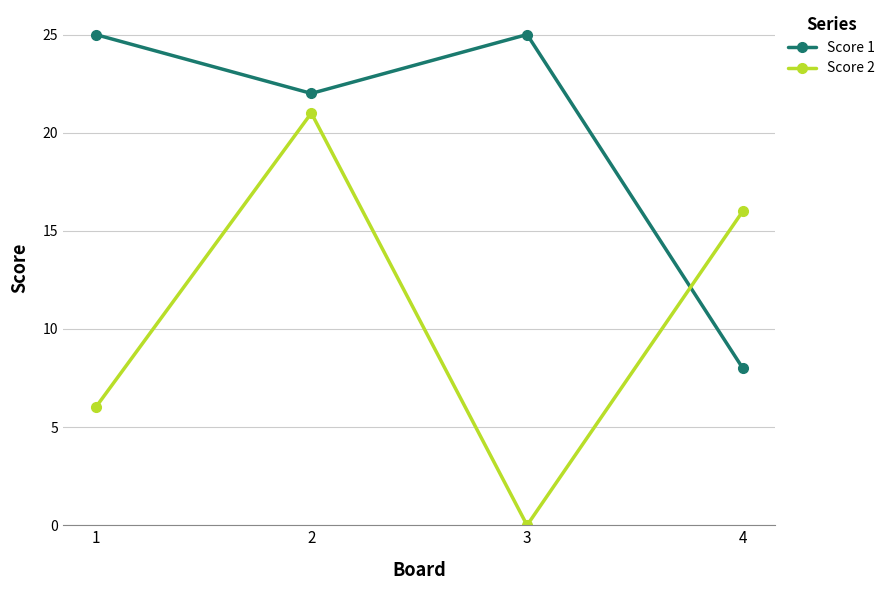

At which category does Score 2 reach its first local valley?

3